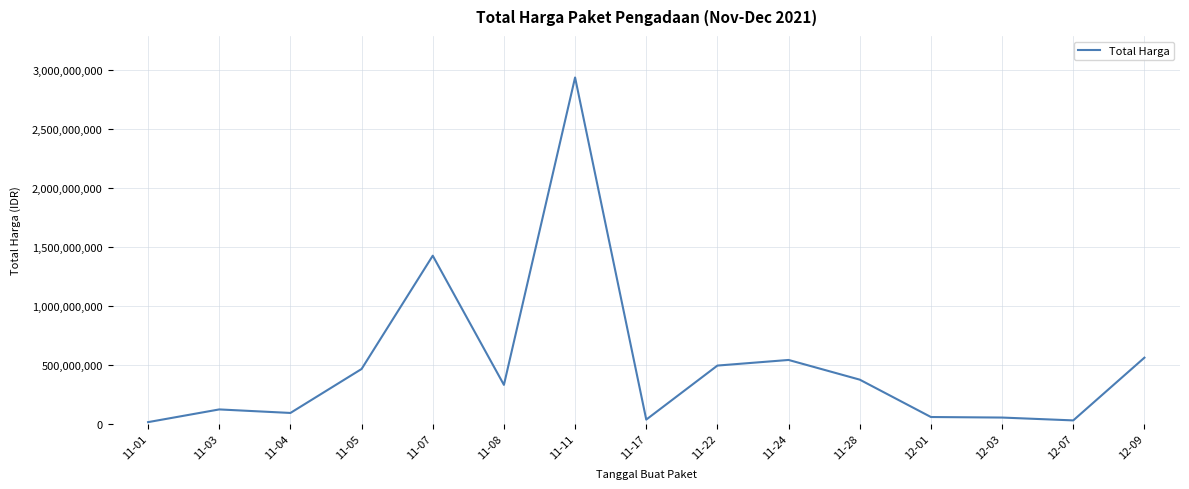

How many series are shown in this chart?

1